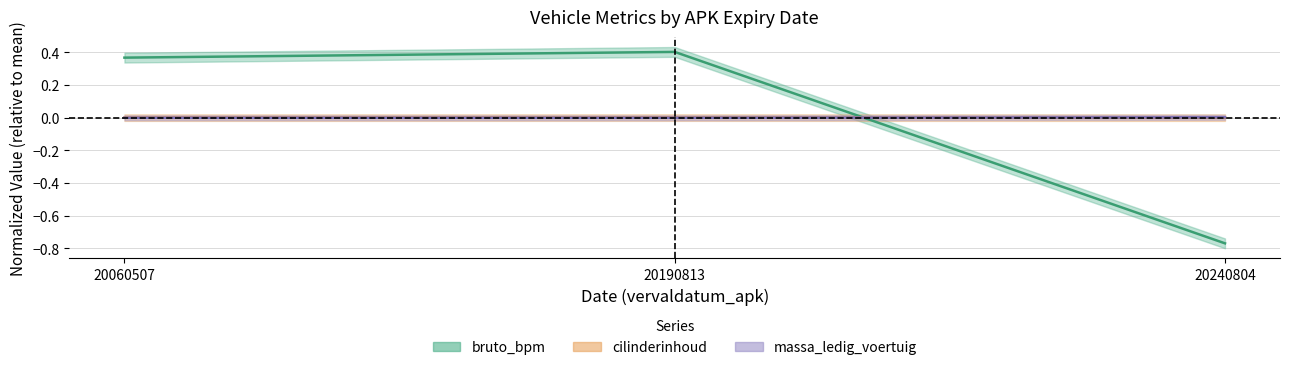

The value of cilinderinhoud at 20190813 is 0.0. True or false?

True